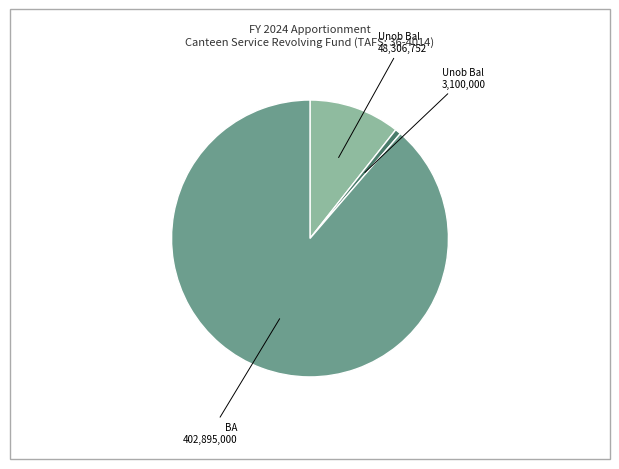

Does any single category account for the majority?

Yes